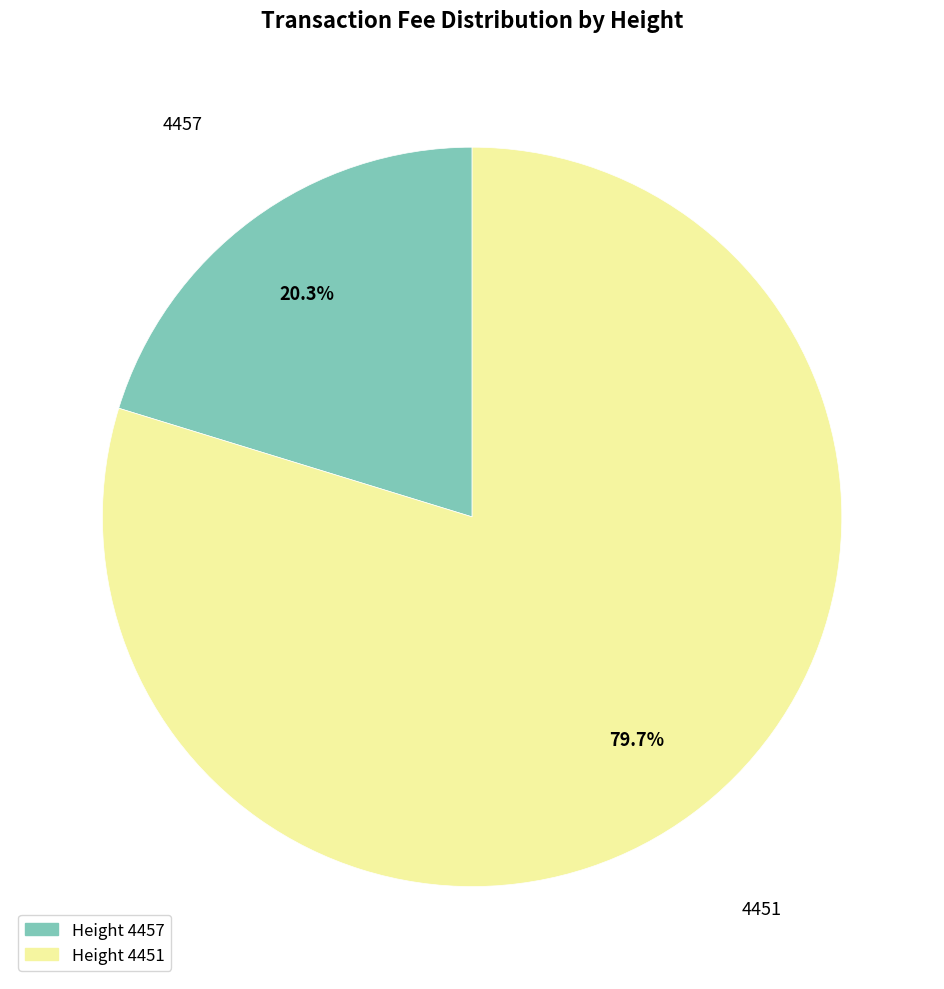

How many slices are in this pie chart?

2